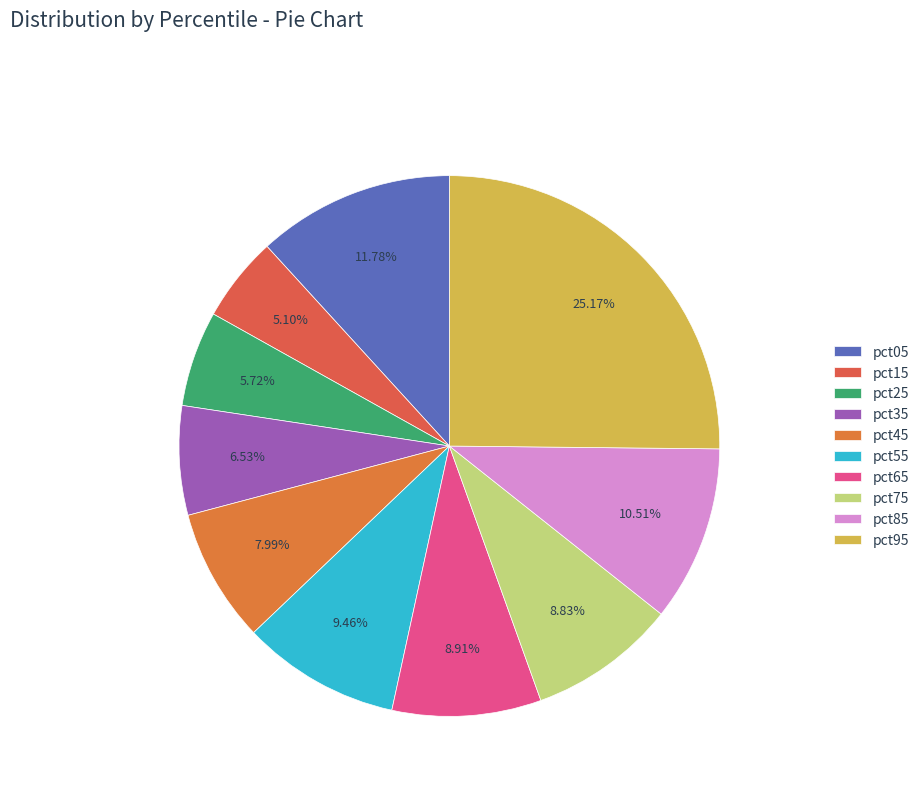

Is pct95 the majority of the pie?

No